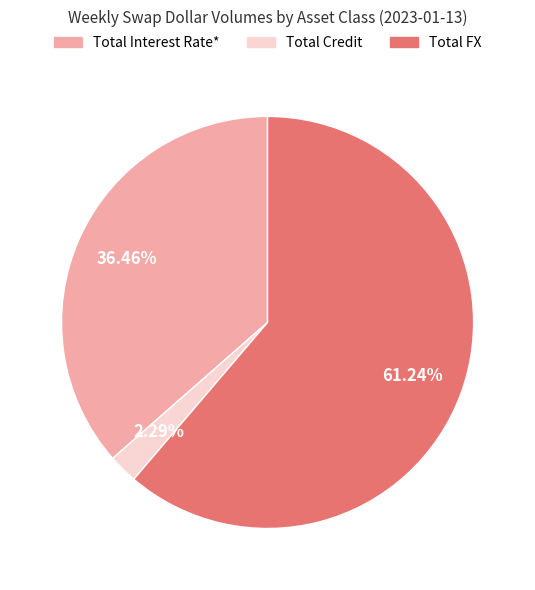

Do Total Credit and Total Interest Rate* together represent more than half of the pie?

No